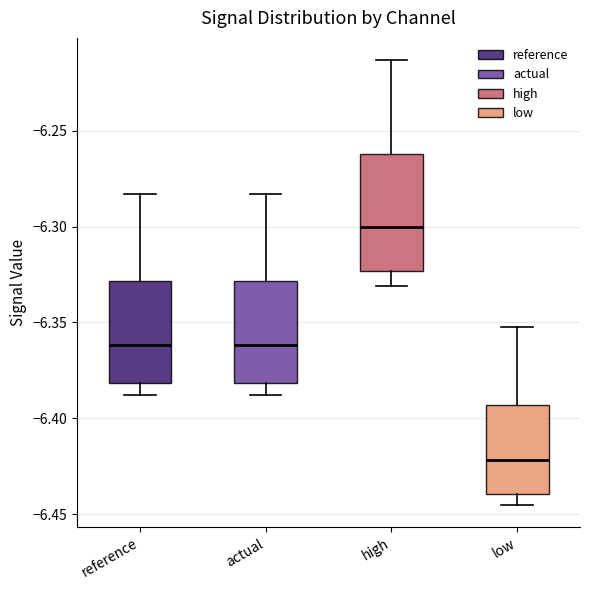

Reading left to right, read every box against the y-axis: the position of its median line, the range the box covers, and the ends of its whiskers. The values are not printed on the chart, so give them approximately, as read against the axis.

reference: median -6.360, box -6.380 to -6.330, whiskers -6.390 to -6.285
actual: median -6.360, box -6.380 to -6.330, whiskers -6.390 to -6.285
high: median -6.300, box -6.325 to -6.260, whiskers -6.330 to -6.215
low: median -6.420, box -6.440 to -6.395, whiskers -6.445 to -6.350